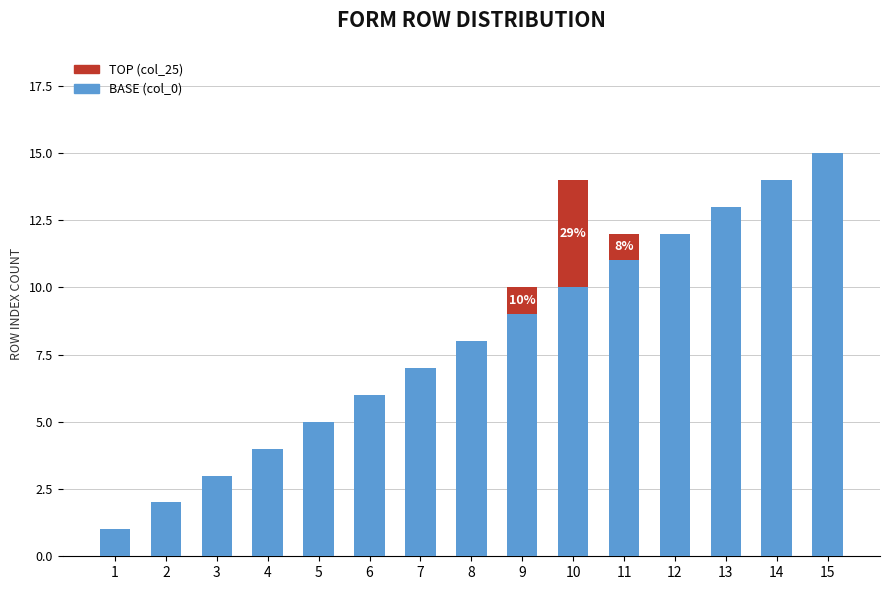

At which category is the sum across all series the highest?

15